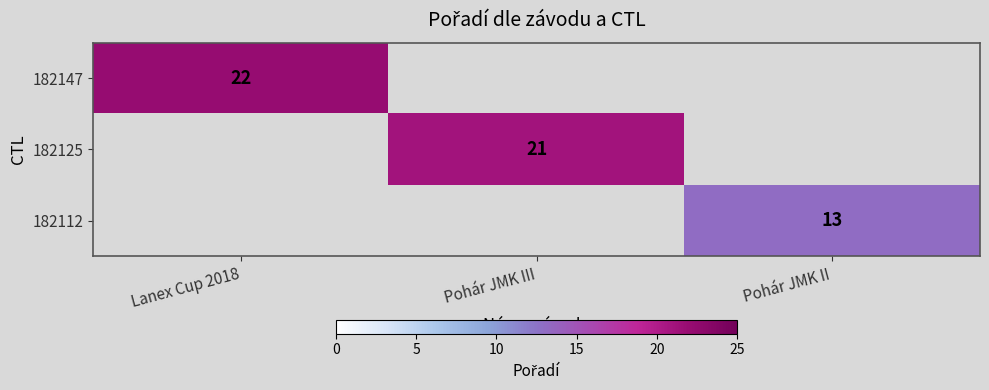

List the series in order of their peak value, highest first.

182147, 182125, 182112